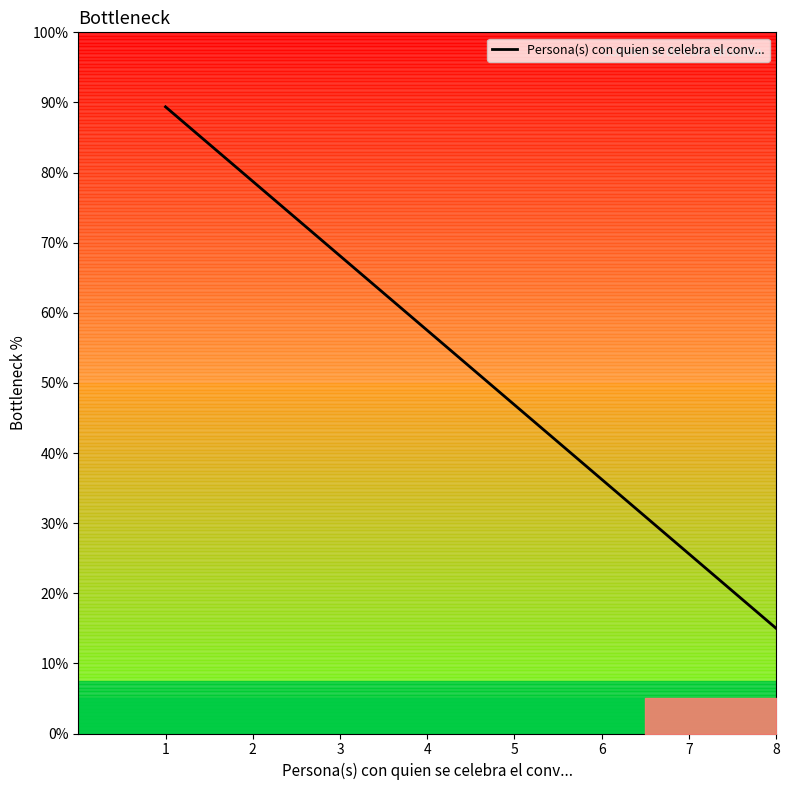

What is the average value?

52.2